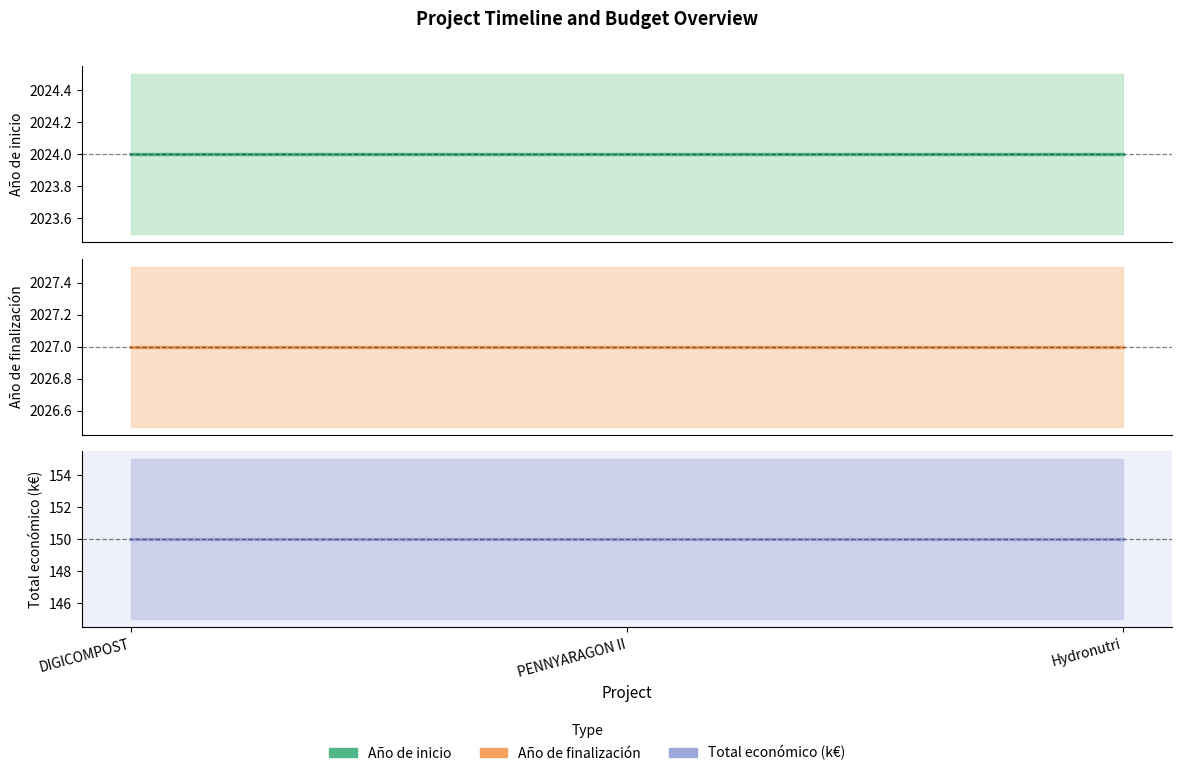

Which category has the lowest value in the Total económico (k€) series?

DIGICOMPOST